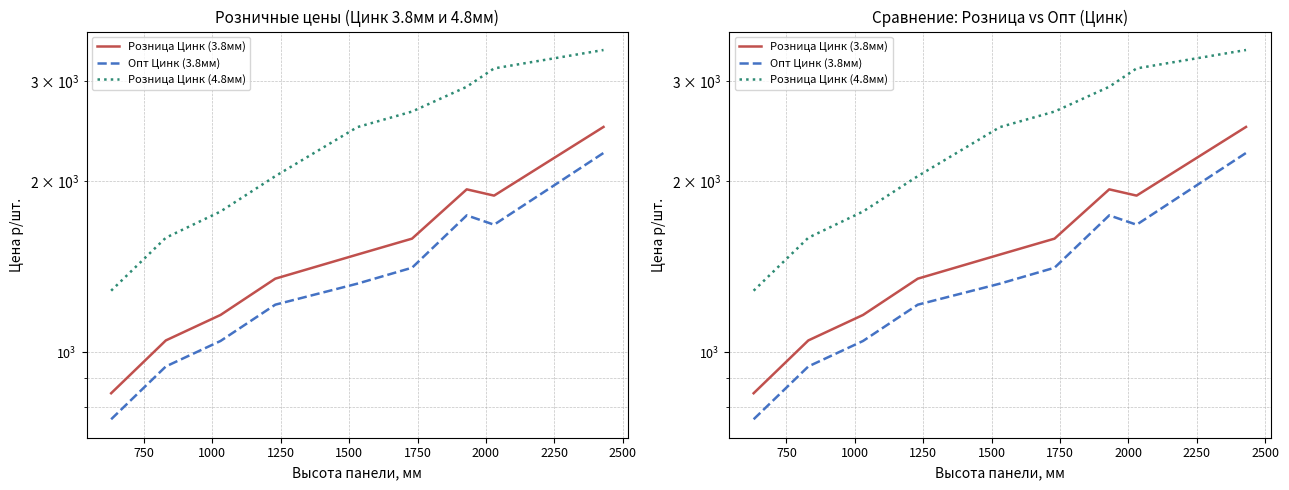

Rank the series by their maximum value, from highest to lowest.

Розница Цинк (4.8мм), Розница Цинк (3.8мм), Опт Цинк (3.8мм)